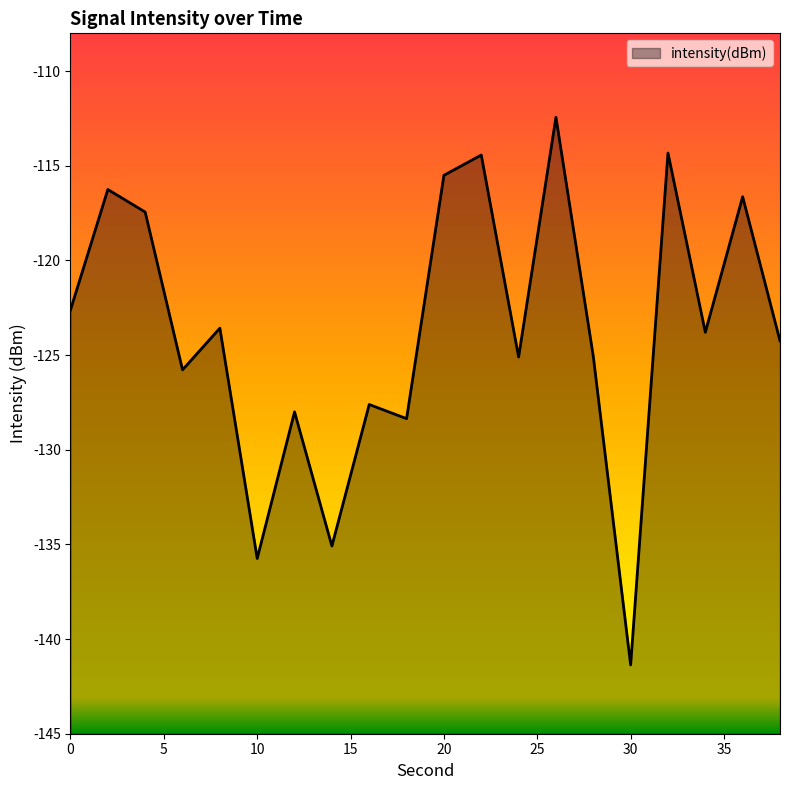

List the labels in order of value, smallest first.

30, 10, 14, 18, 12, 16, 6, 24, 28, 38, 34, 8, 0, 4, 36, 2, 20, 22, 32, 26